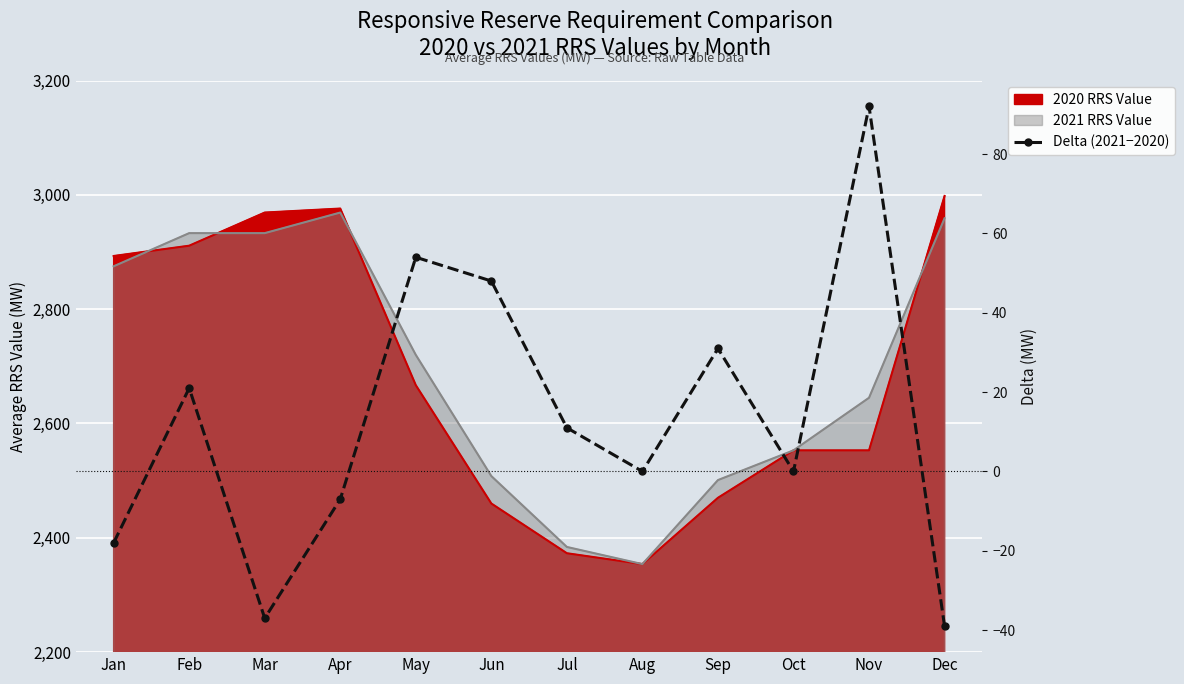

What is the value of the 2nd point from the left?

21